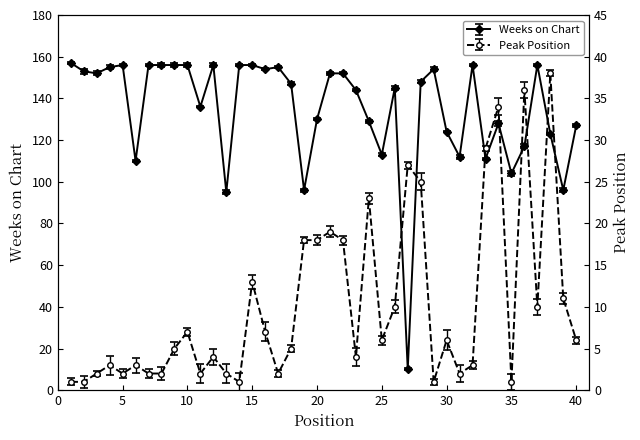

At which category is the sum across all series the highest?

28